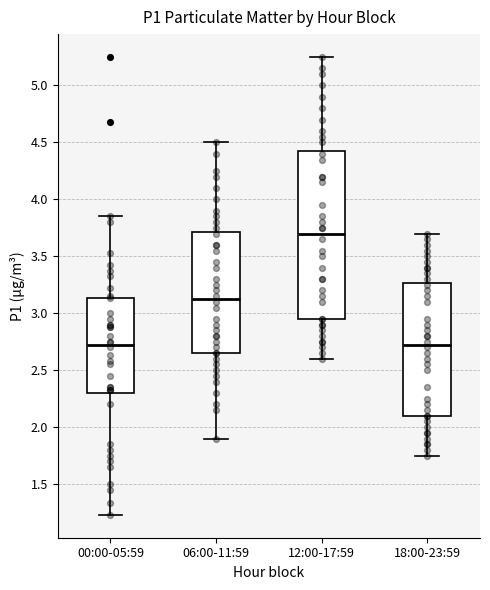

Where is the upper edge of the box for 06:00-11:59 on the y-axis? The values are not printed on the chart, so give them approximately, as read against the axis.

3.70